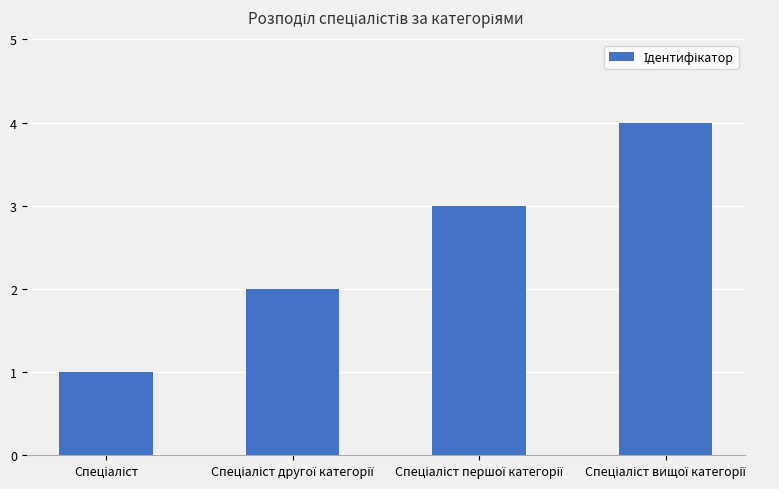

What is the value of the 1st bar from the left?

1